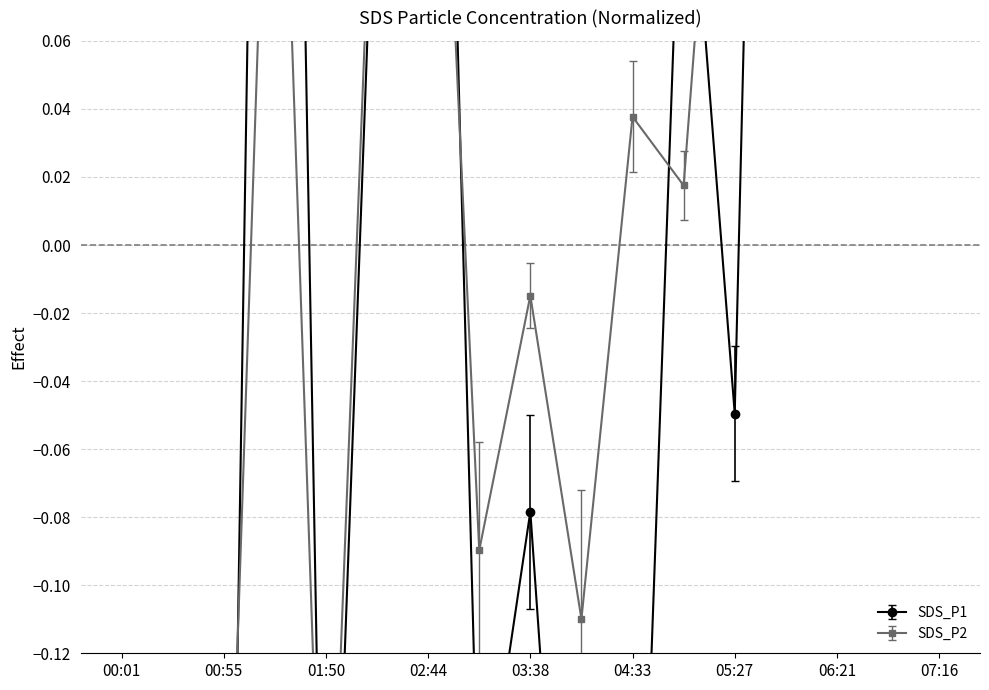

Between 05:27 and 05:54, which series saw the biggest shift?

SDS_P1